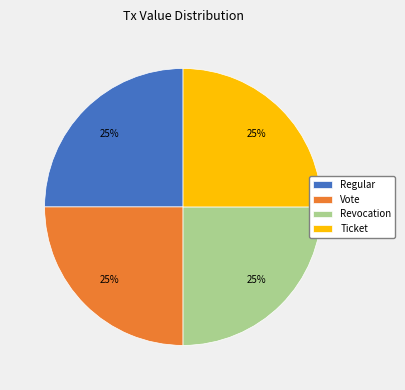

How many segments does this pie chart have?

4